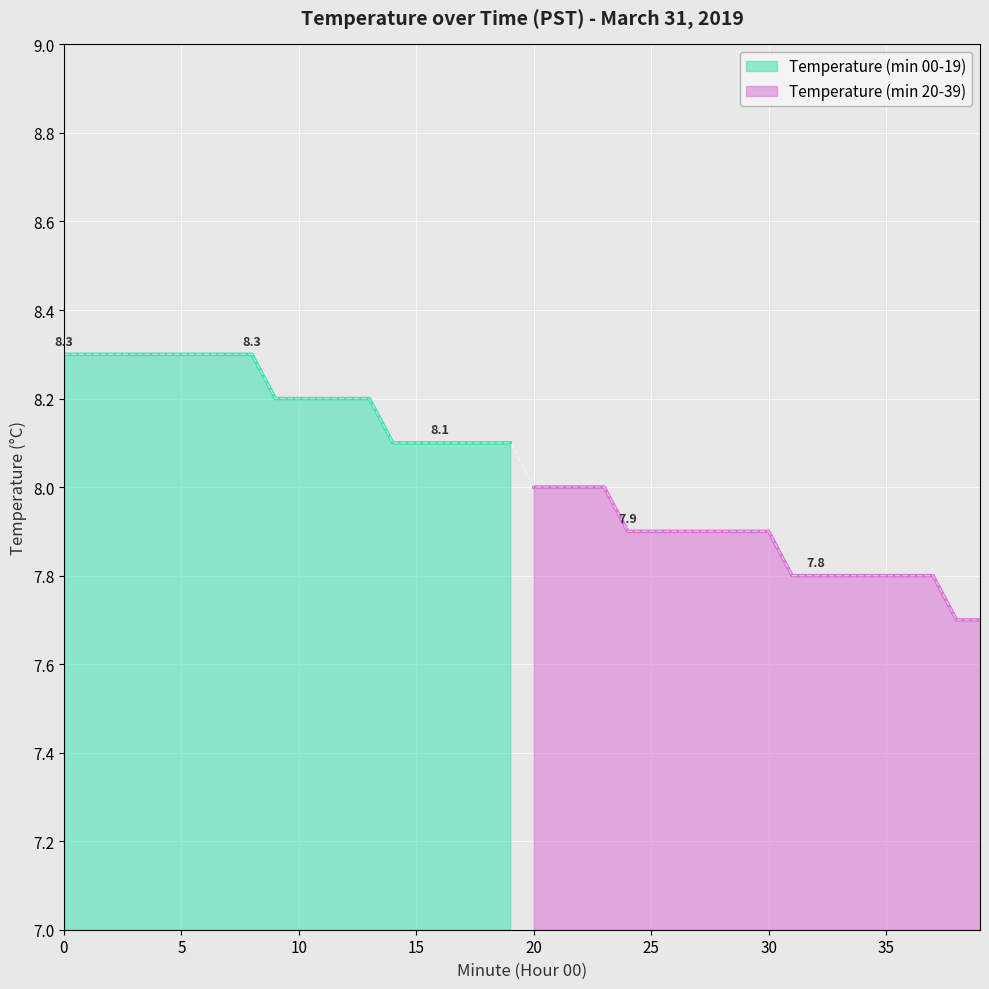

What is the sum of all values?

321.6